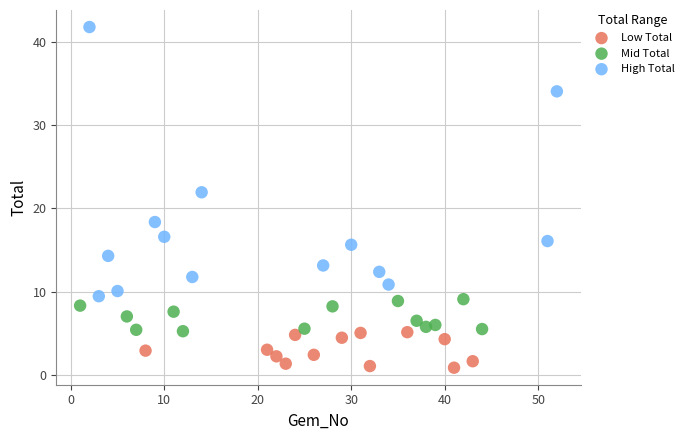

Which series contains the lowest Y value?

Low Total